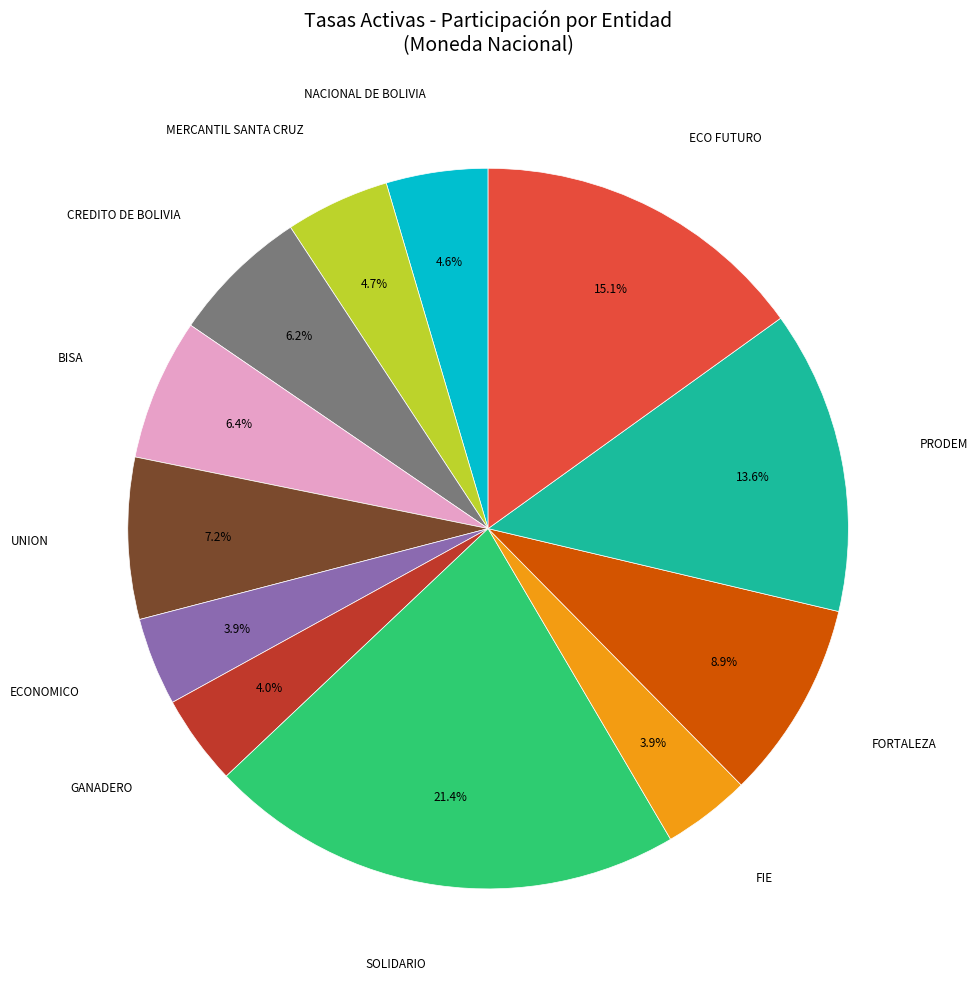

Does any single category account for the majority?

No